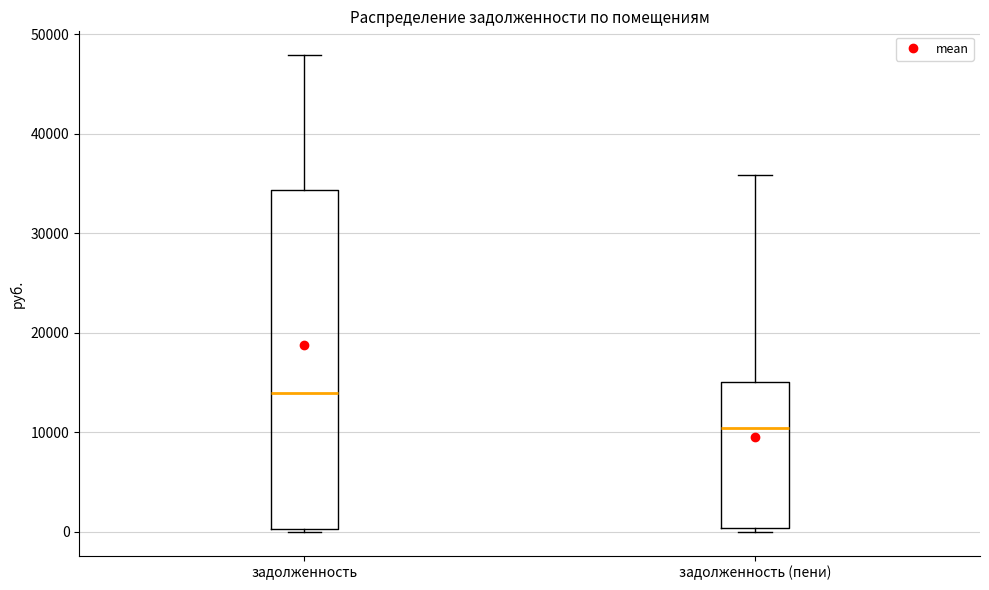

Reading left to right, read every box against the y-axis: the position of its median line, the range the box covers, and the ends of its whiskers. The values are not printed on the chart, so give them approximately, as read against the axis.

задолженность: median 14000, box 0 to 34000, whiskers 0 (just below the box's lower edge) to 48000
задолженность (пени): median 10000, box 0 to 15000, whiskers 0 (just below the box's lower edge) to 36000